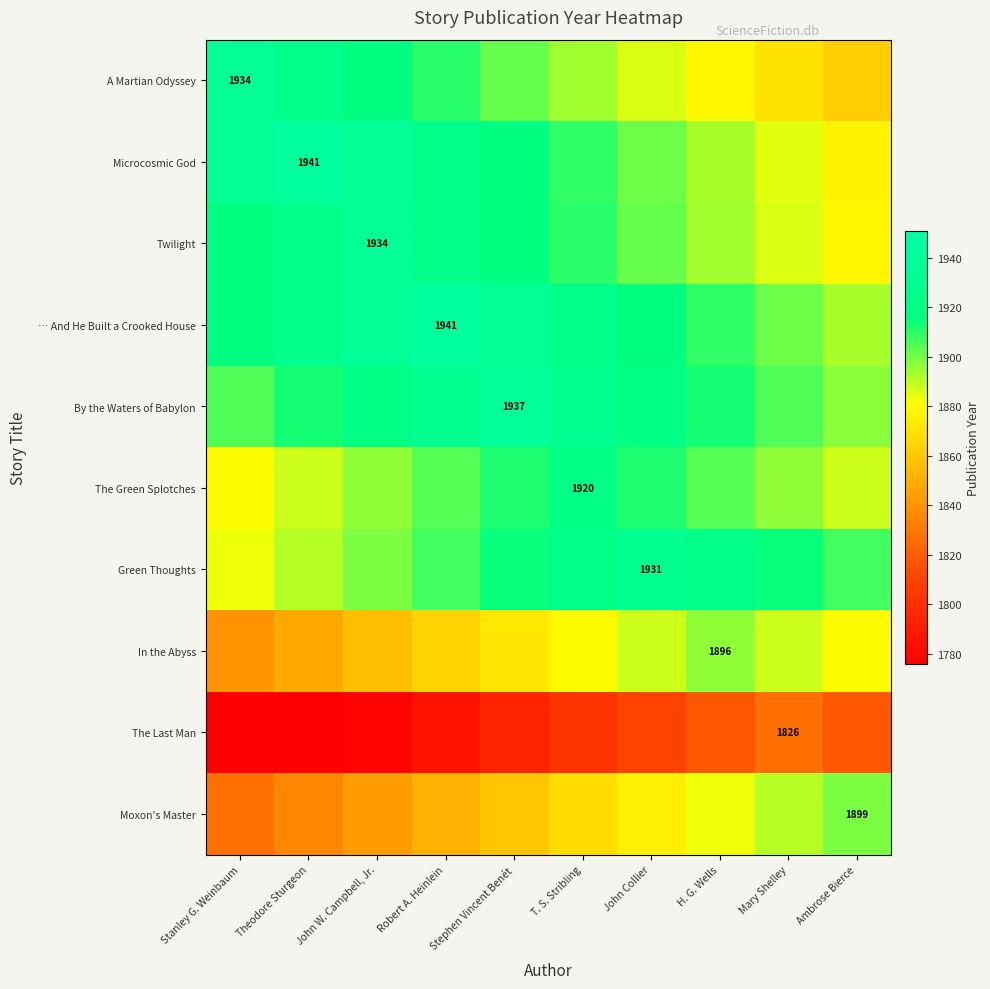

Is it true that Green Thoughts equals 1907 at Robert A. Heinlein?

True